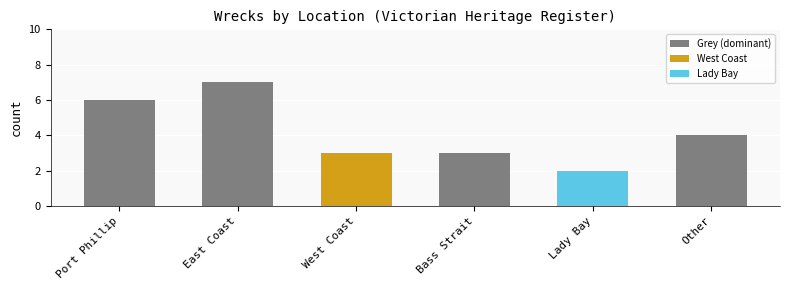

Reading left to right, list all the values displayed in this chart.

Port Phillip=6	East Coast=7	West Coast=3	Bass Strait=3	Lady Bay=2	Other=4